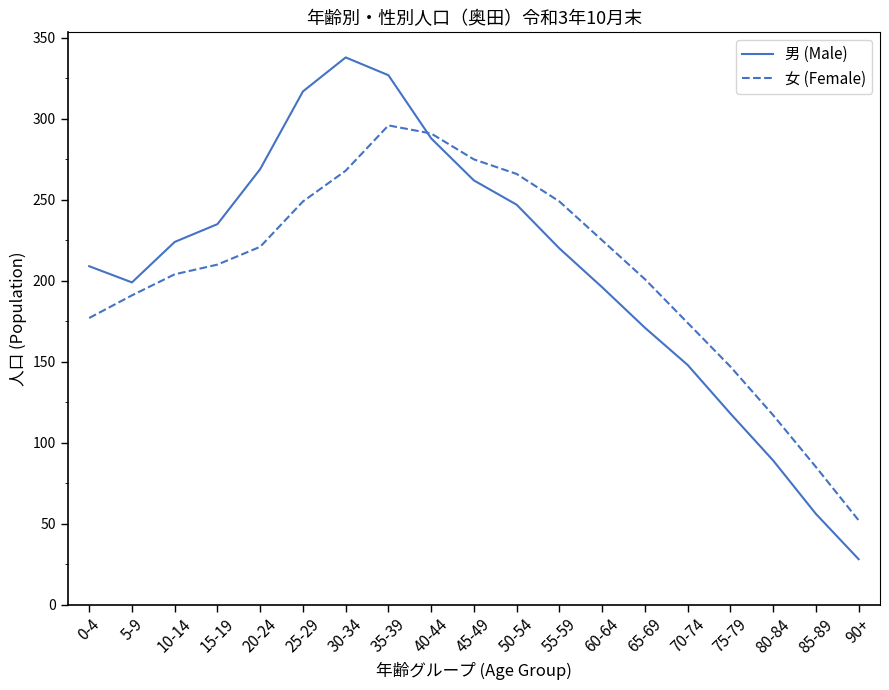

Reading left to right, list all the values displayed in this chart.

男 (Male): 209	199	224	235	269	317	338	327	288	262	247	220	196	171	148	118	89	56	28
女 (Female): 177	191	204	210	221	249	268	296	291	275	266	249	225	201	174	147	117	85	52